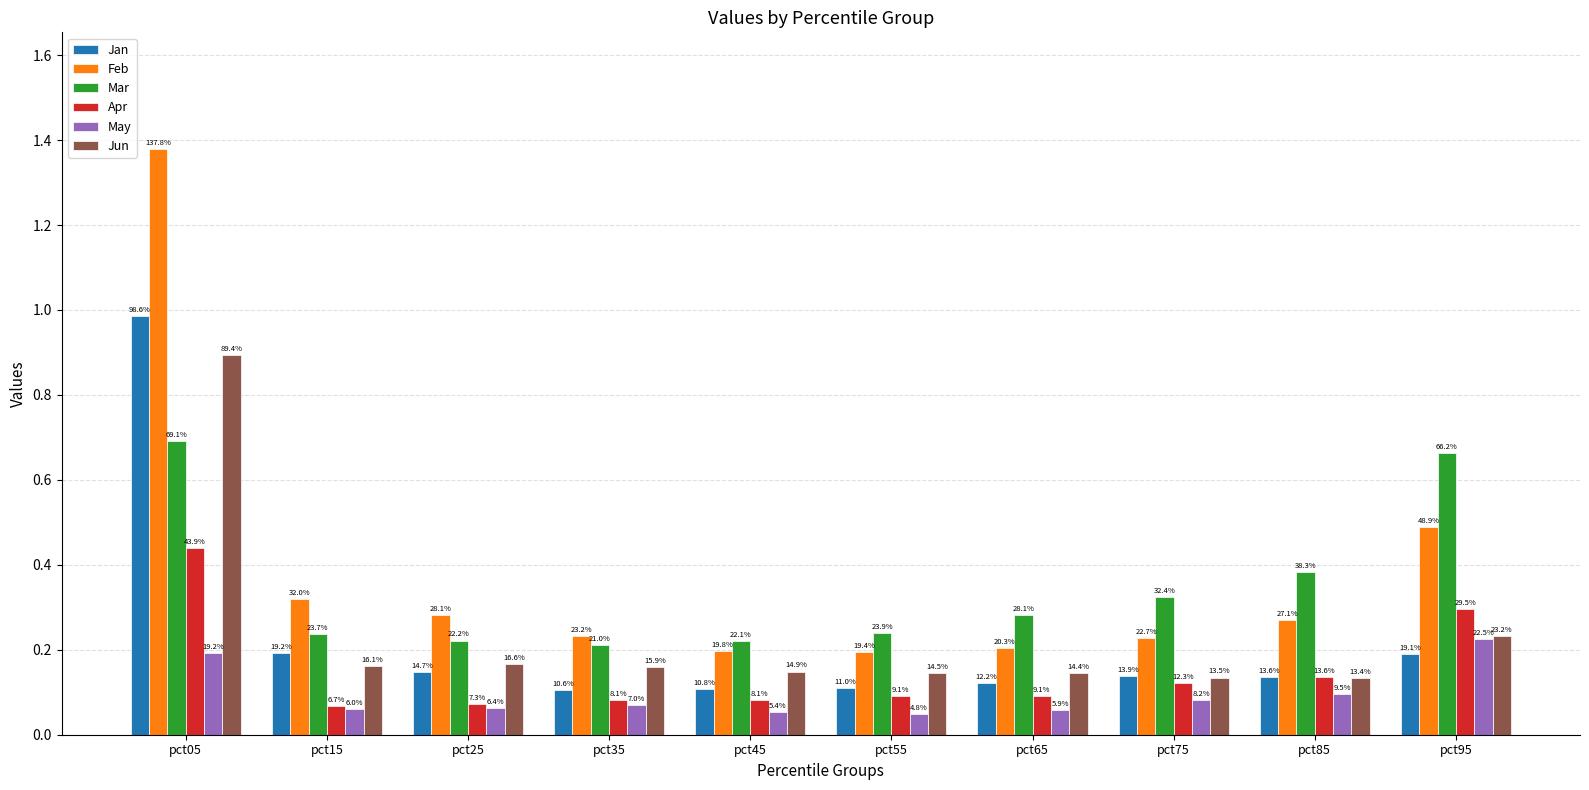

What are all the series names shown in the legend?

Jan, Feb, Mar, Apr, May, Jun